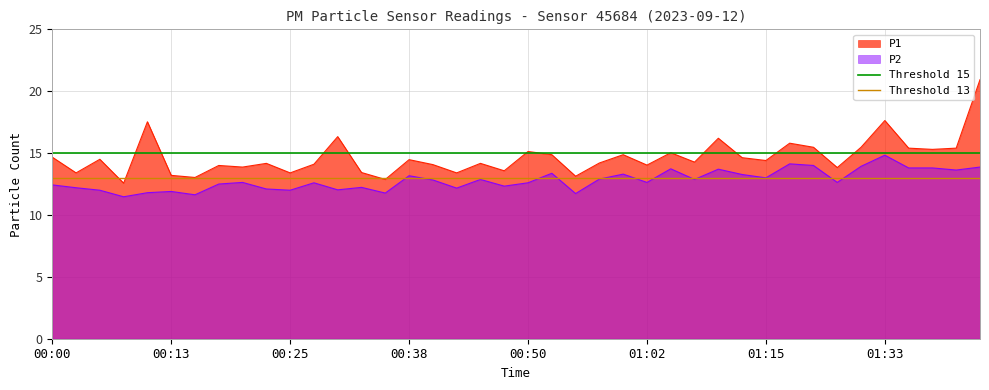

What is the maximum value for P1?

20.9